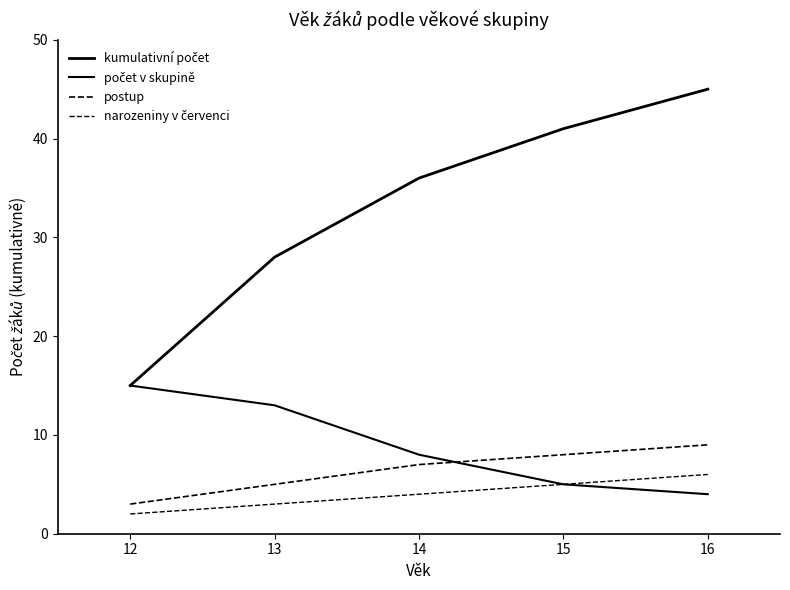

How many lines are shown in the chart?

4